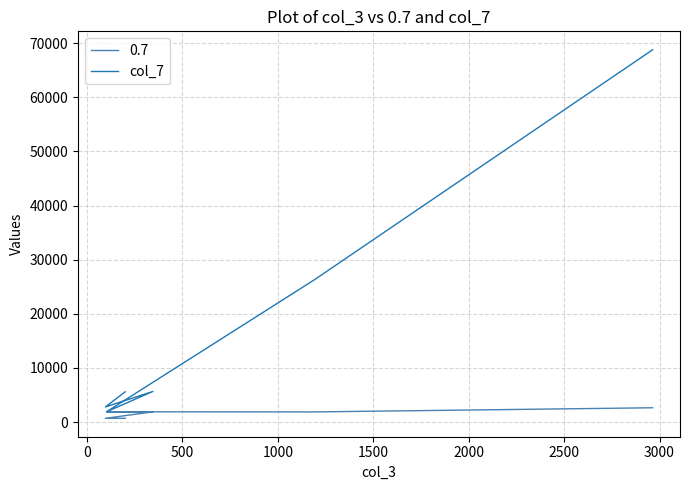

What position from the left is 1000?

4